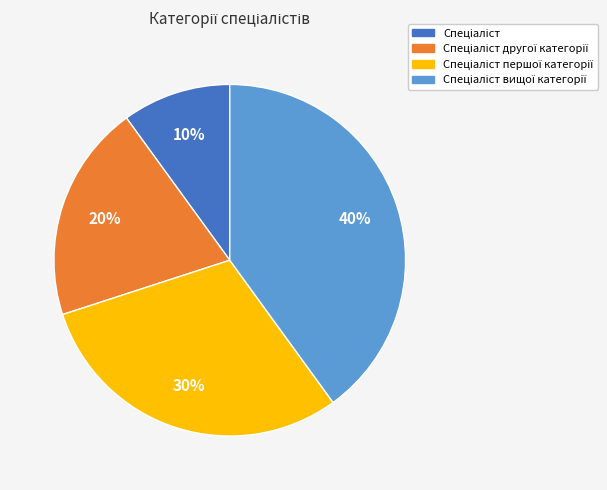

To the nearest percent, what is the difference between the largest and smallest slice percentages?

30%